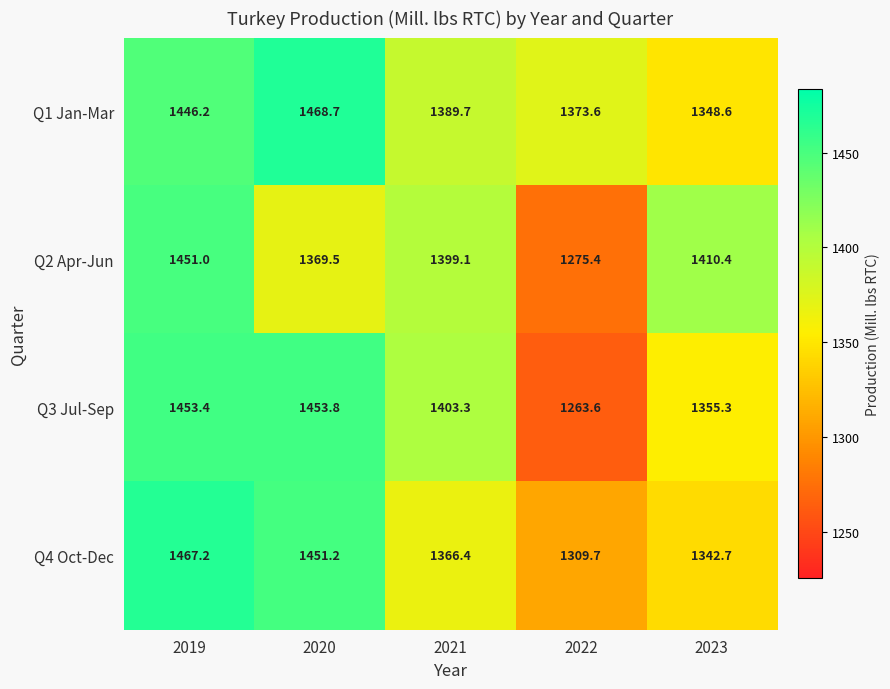

Count the number of data series in this chart.

4